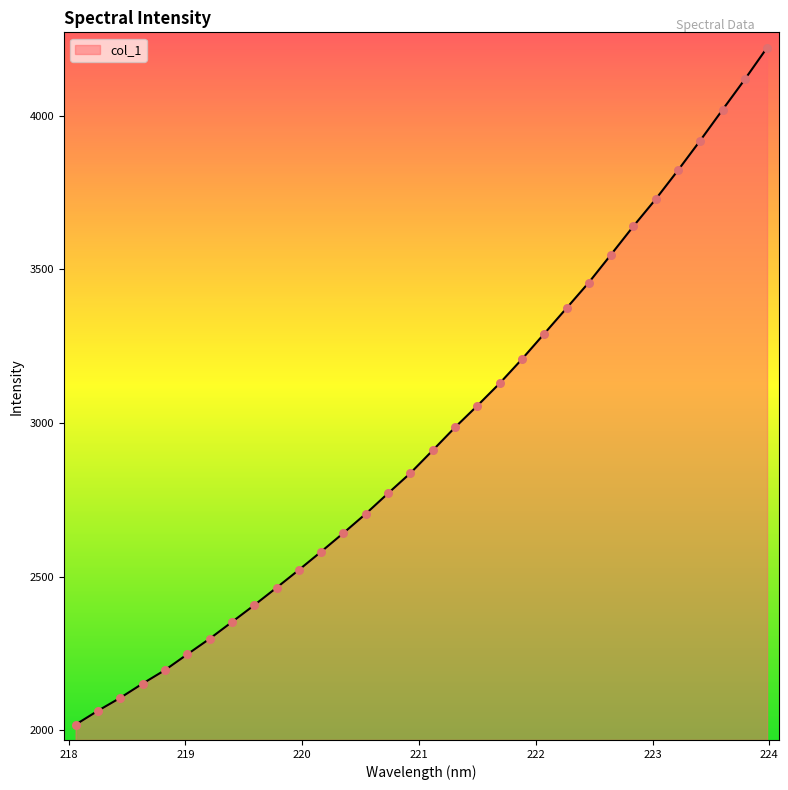

What is the minimum value shown in the chart?

2018.9